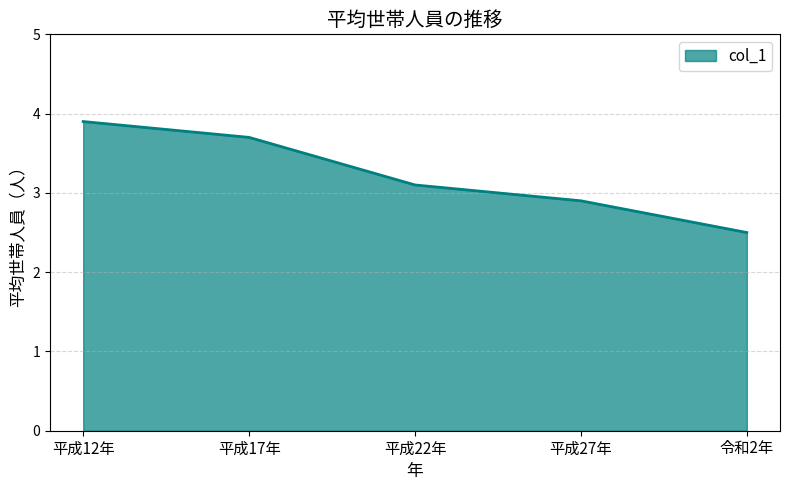

List the labels in order of value, smallest first.

令和2年, 平成27年, 平成22年, 平成17年, 平成12年